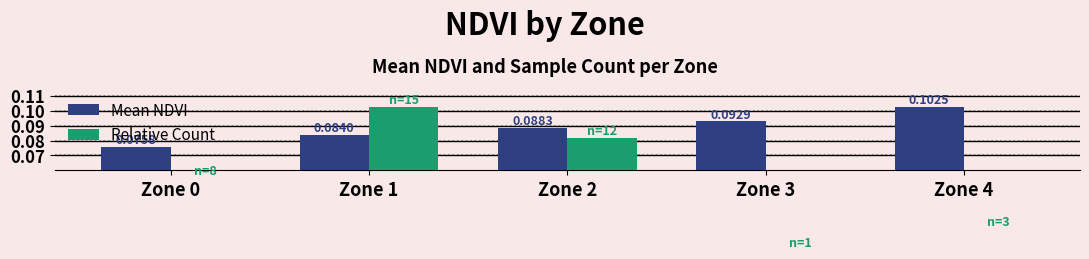

The Relative Count series shows 0.0 at Zone 3. True or false?

False